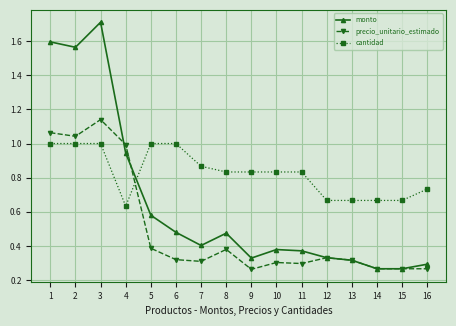

At which category does precio_unitario_estimado reach its first local valley?

2